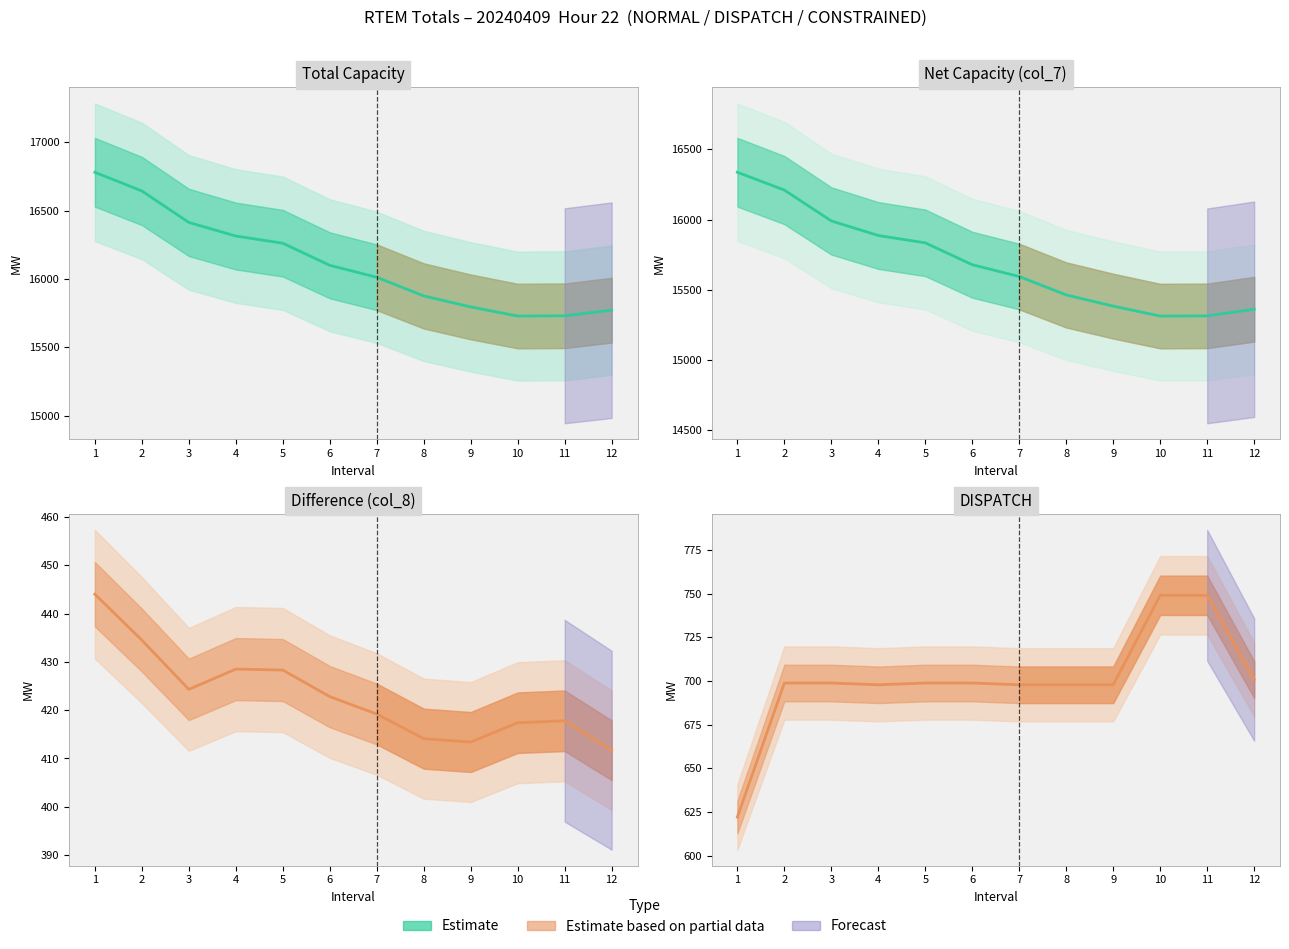

Which has a higher value, 2 or 10?

2